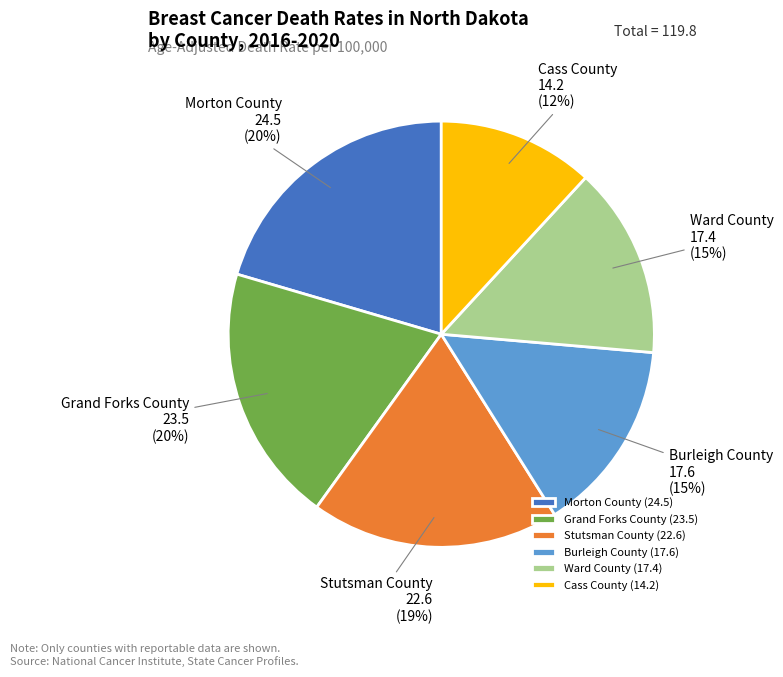

To the nearest percent, what percentage of the pie is Morton County?

20%